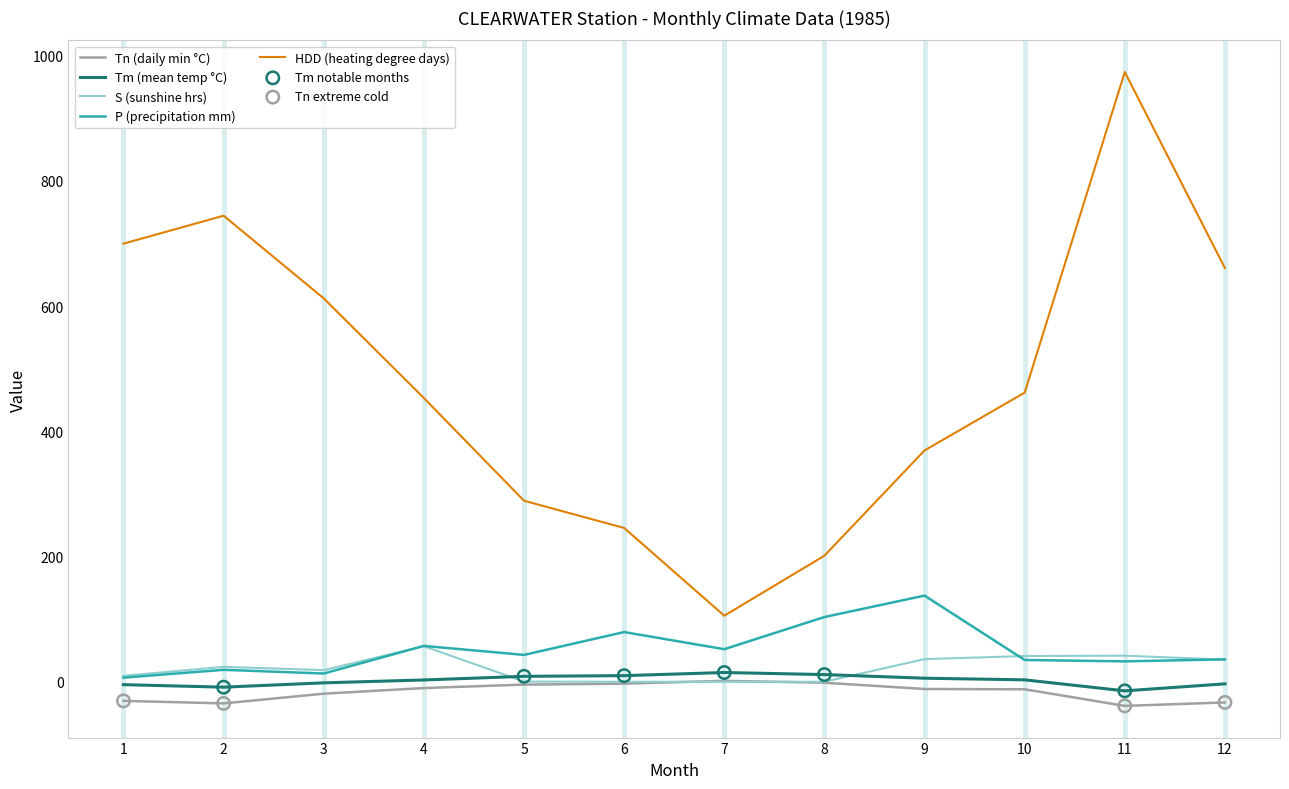

Between 1 and 6, which series saw the biggest shift?

HDD (heating degree days)